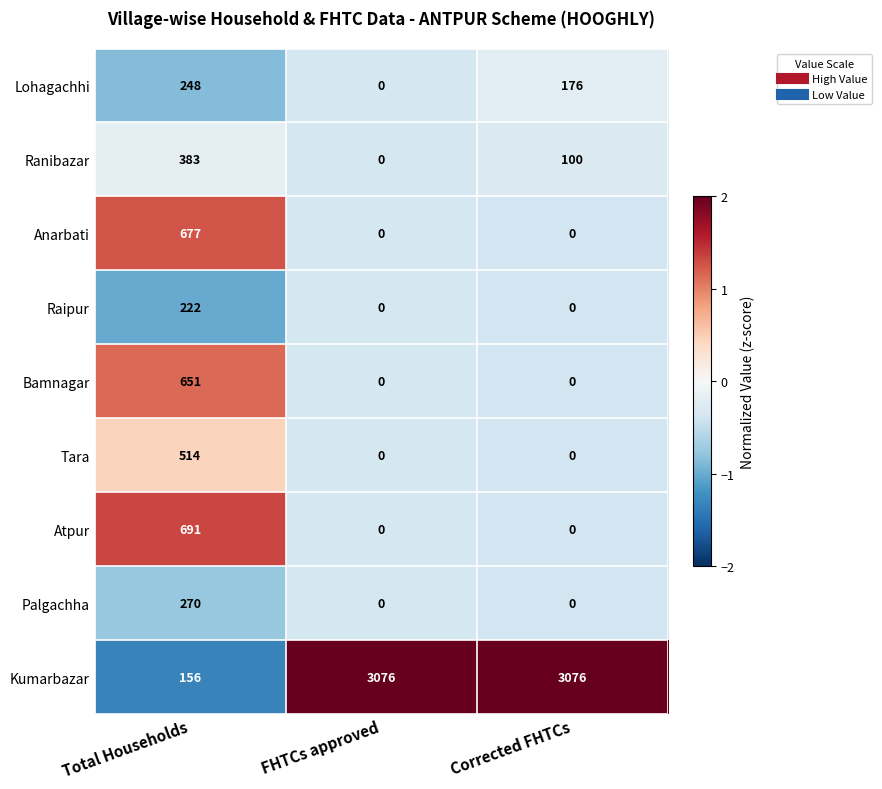

Between FHTCs approved and Corrected FHTCs, which series saw the biggest shift?

Lohagachhi